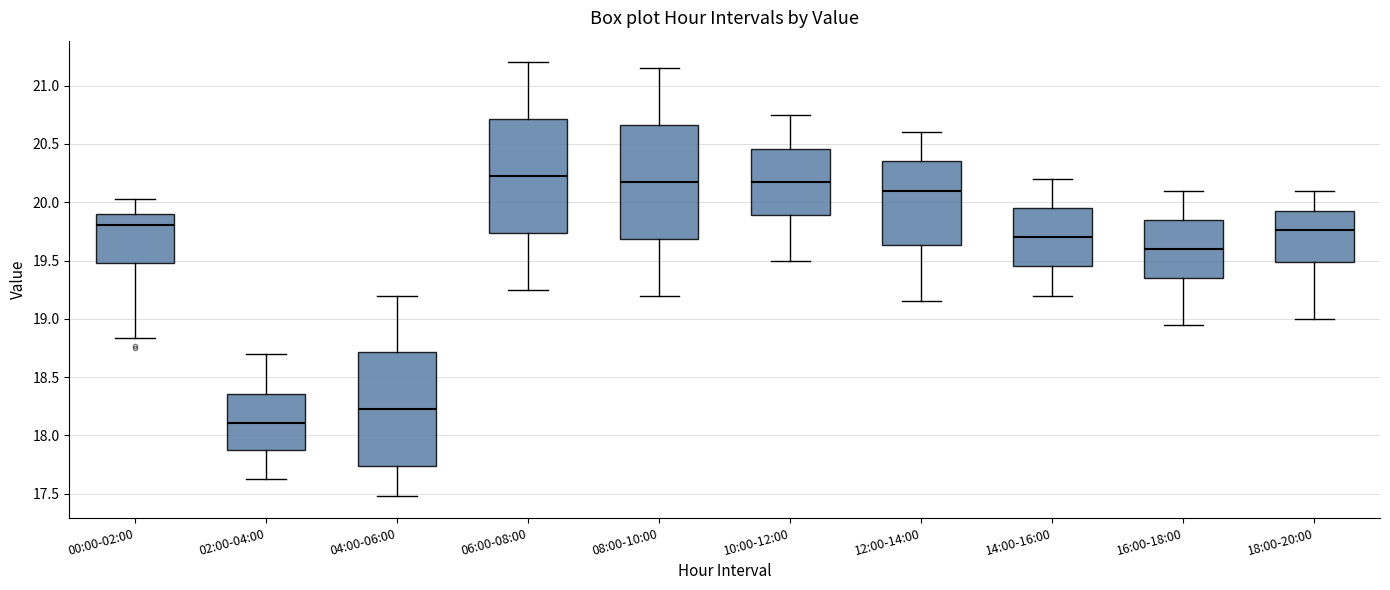

Where is the upper edge of the box for 06:00-08:00 on the y-axis? The values are not printed on the chart, so give them approximately, as read against the axis.

20.70